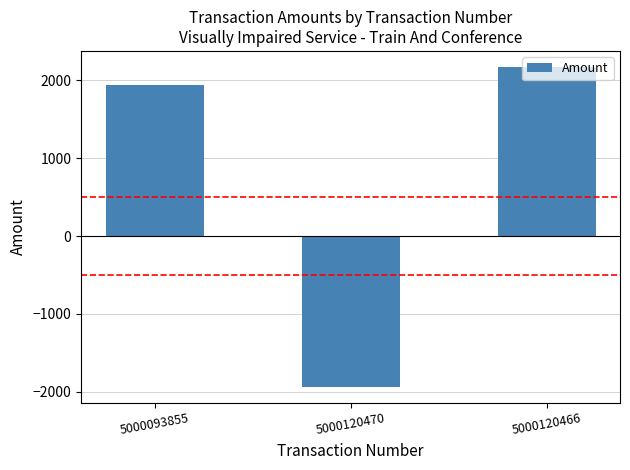

List the labels in order of value, largest first.

5000120466, 5000093855, 5000120470